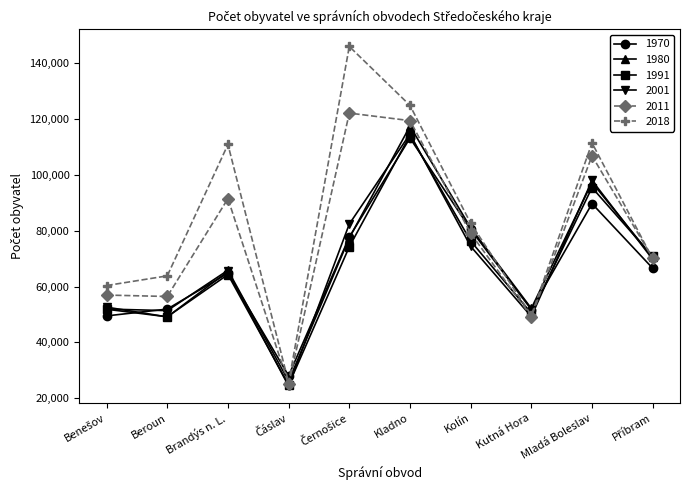

True or false: 2011 and 1991 intersect in this chart.

True